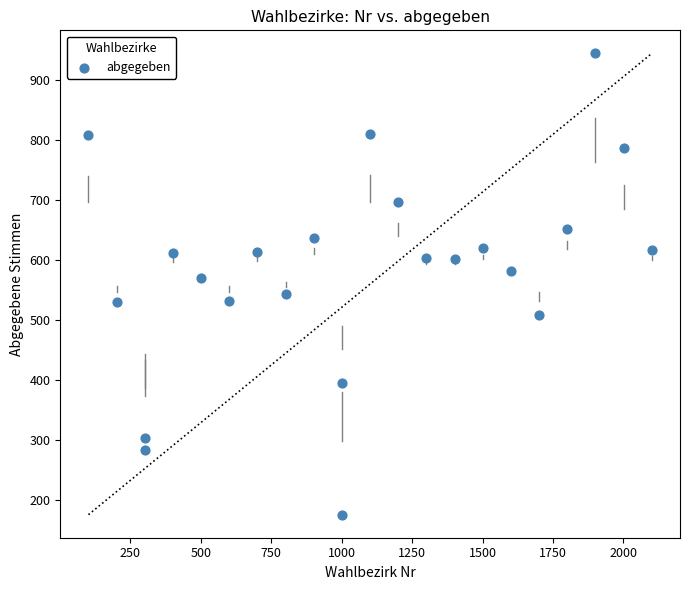

What is the range of X values (max minus min)?

2000